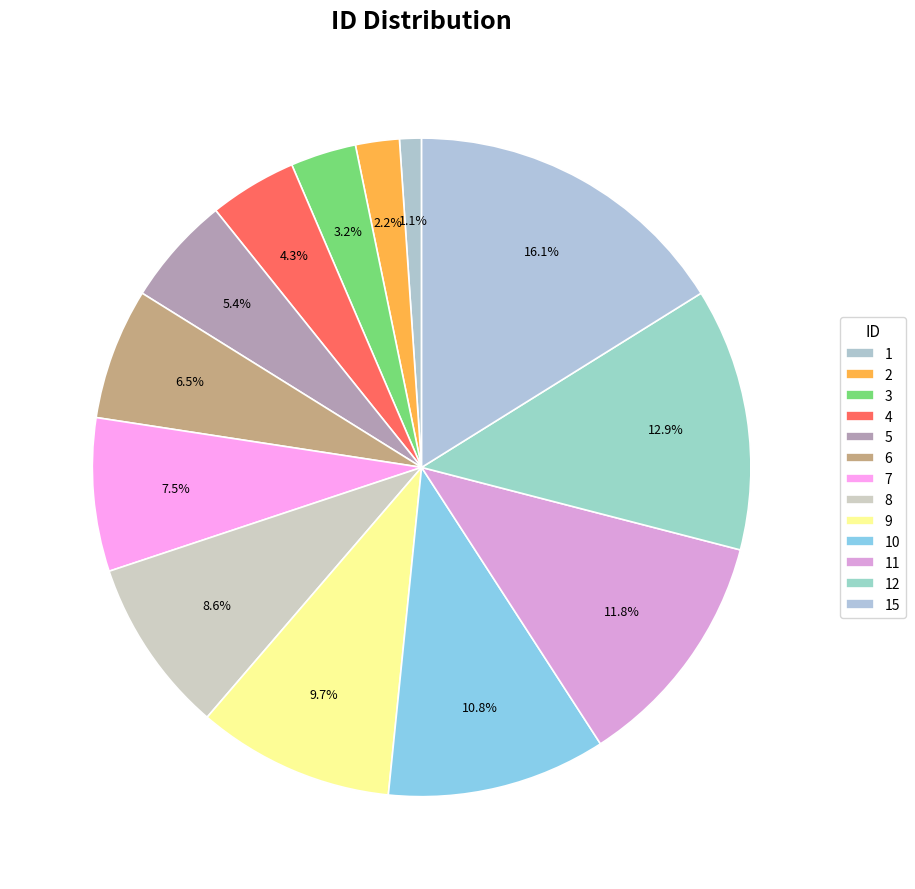

How many segments does this pie chart have?

13